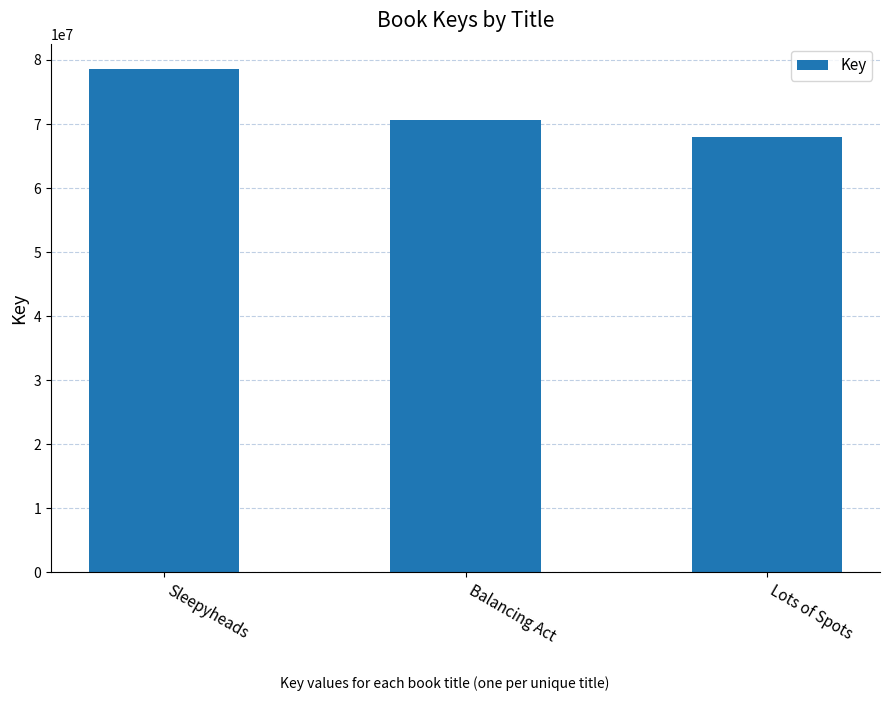

True or false: the data shows 68047968 at Lots of Spots.

True